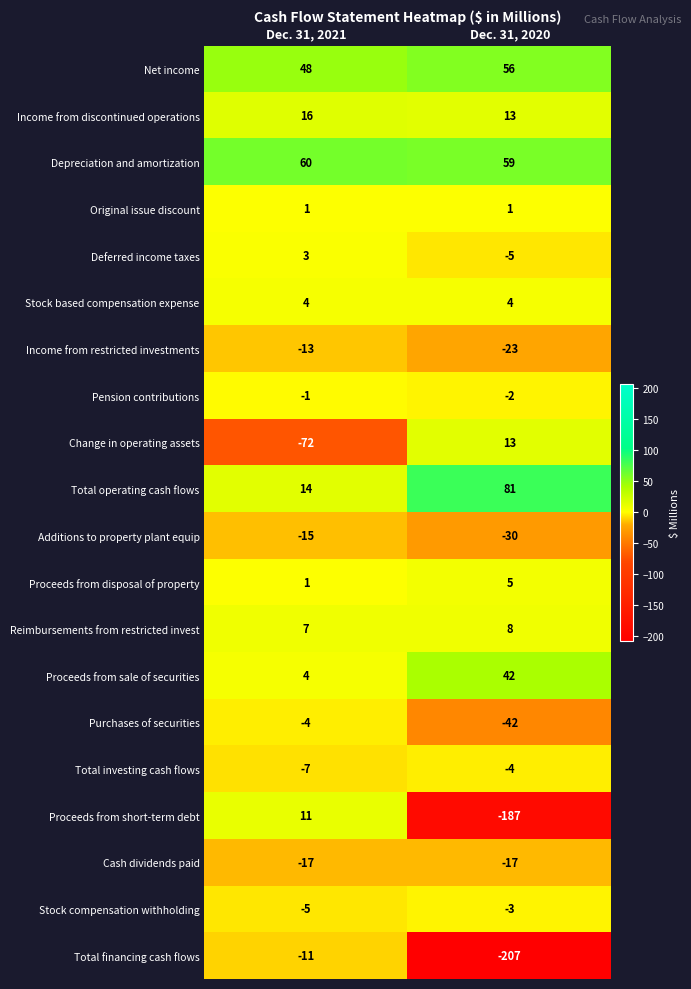

What is the spread (max minus min) of values at Dec. 31, 2021?

132